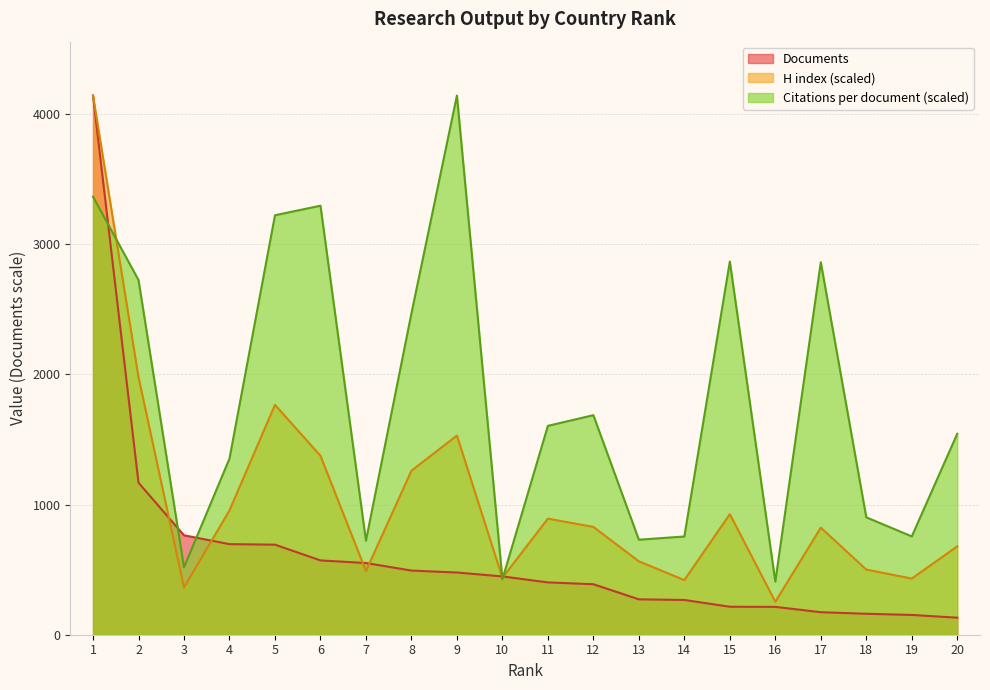

How many times do Documents and Citations per document cross each other?

5